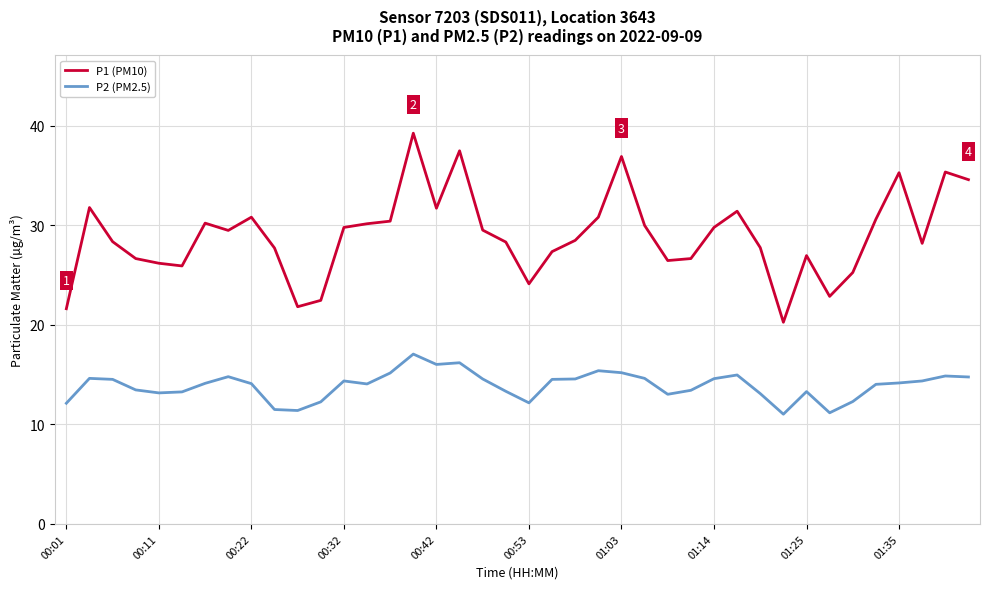

True or false: P1 (PM10) and P2 (PM2.5) cross at least once.

False